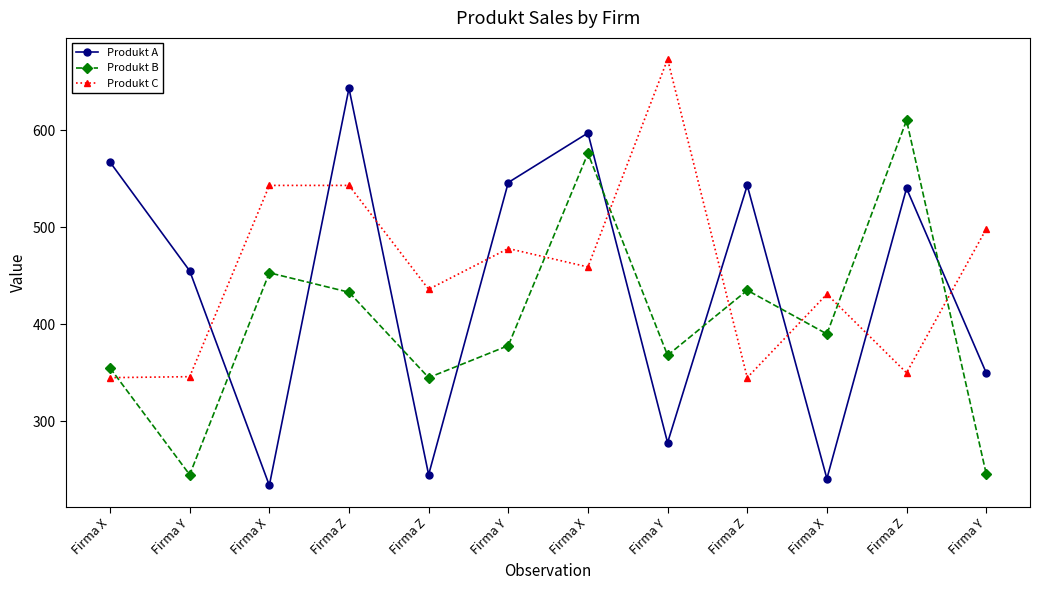

True or false: Produkt A has a value of 543 at Firma Z.

True